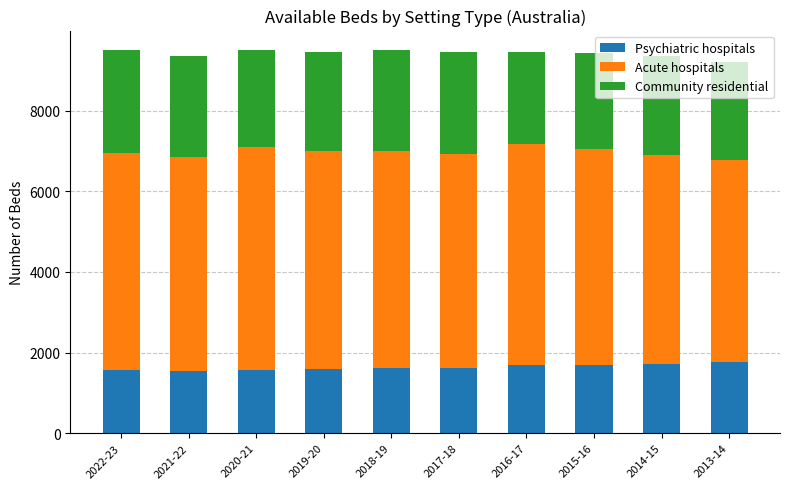

What is the highest value of the Psychiatric hospitals series?

1761